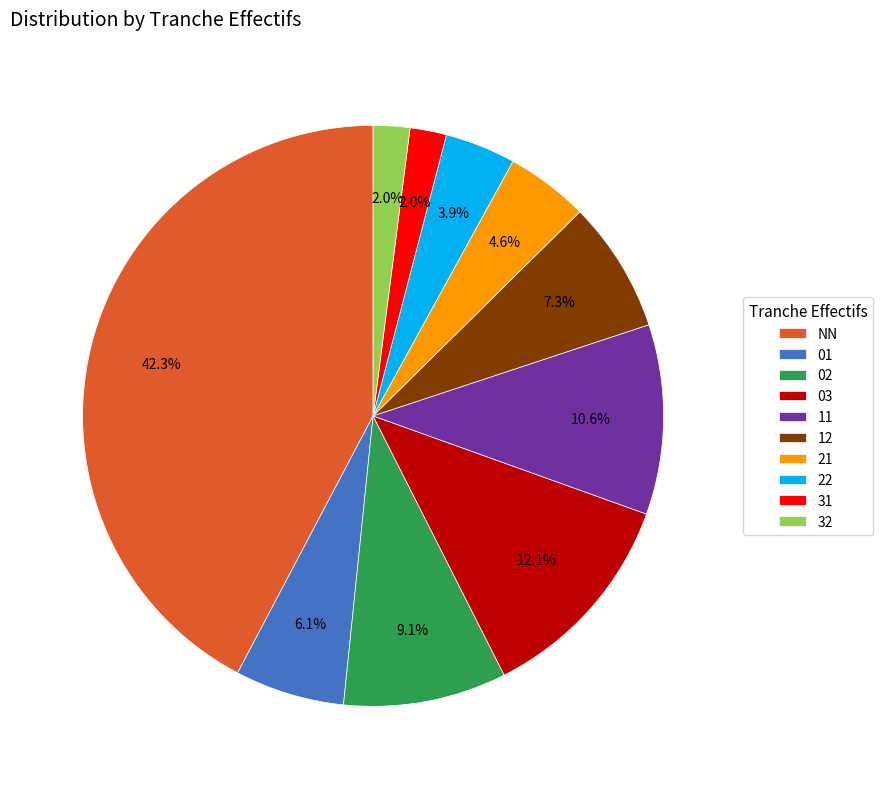

To the nearest percent, what percentage of the pie is 03?

12%